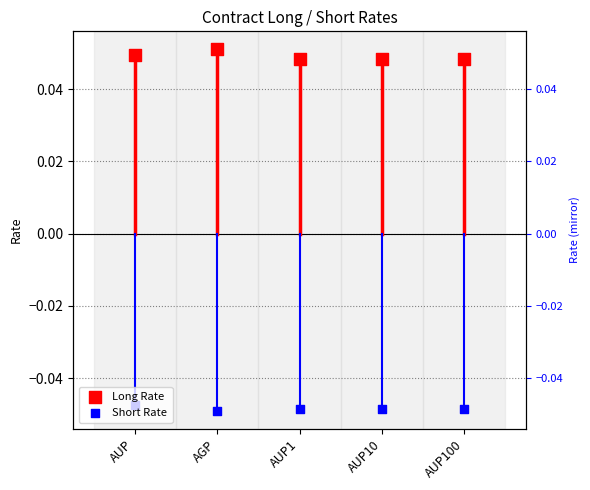

Which series contains the lowest Y value?

Short Rate